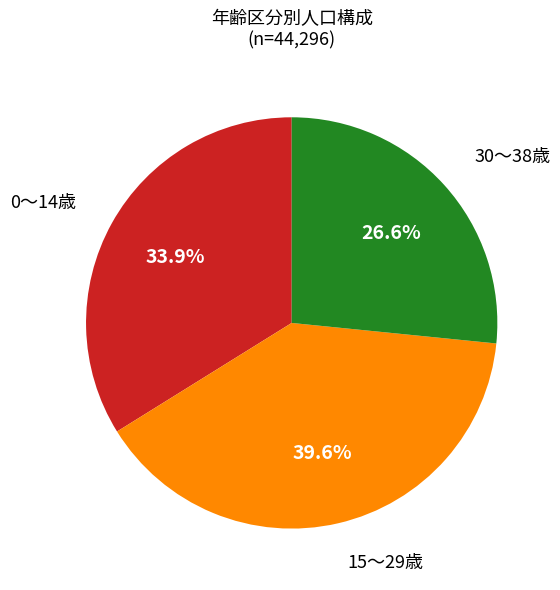

Is there any slice that represents more than half of the pie?

No